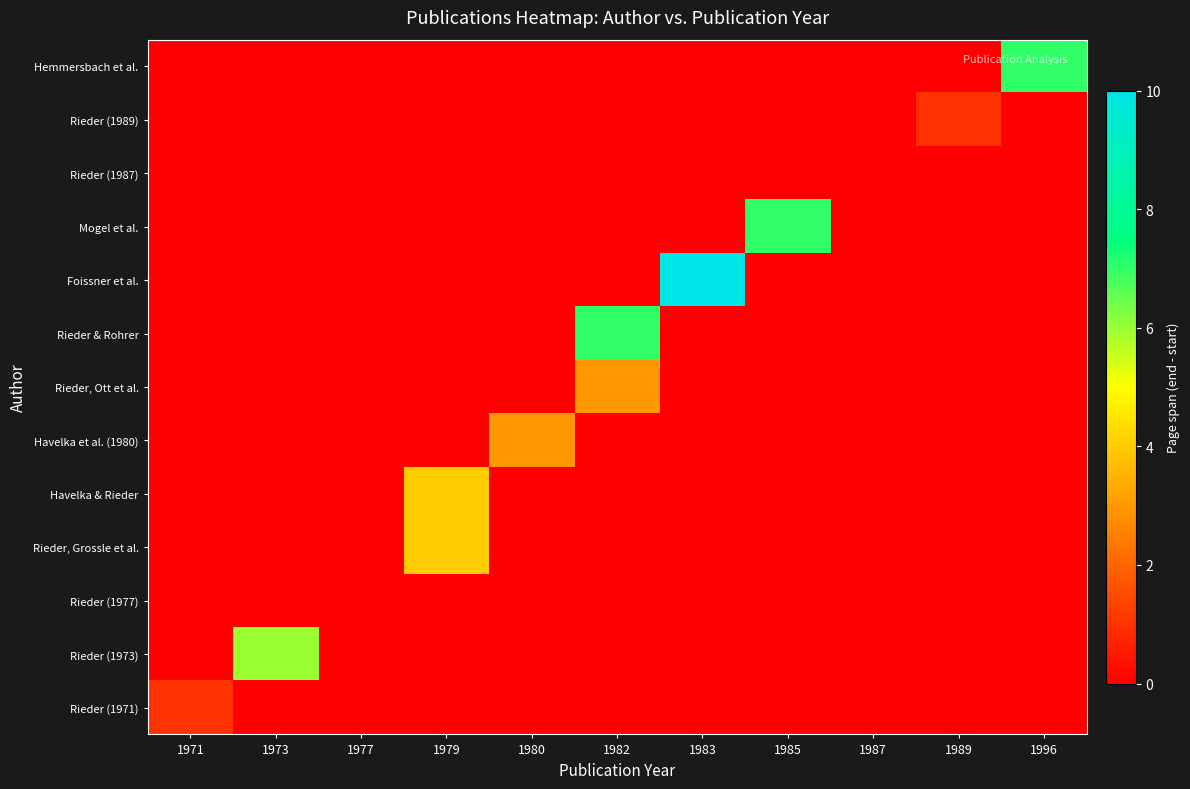

What is the total value across all series at 1980?

3